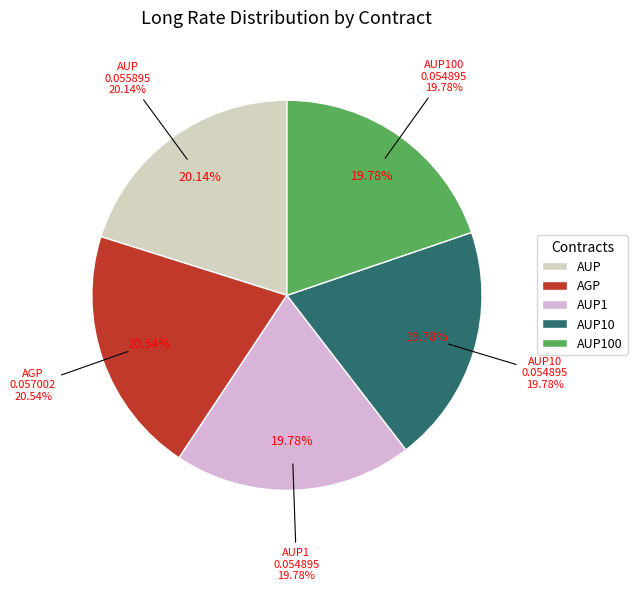

To the nearest percent, what percentage of the pie is AUP100?

20%